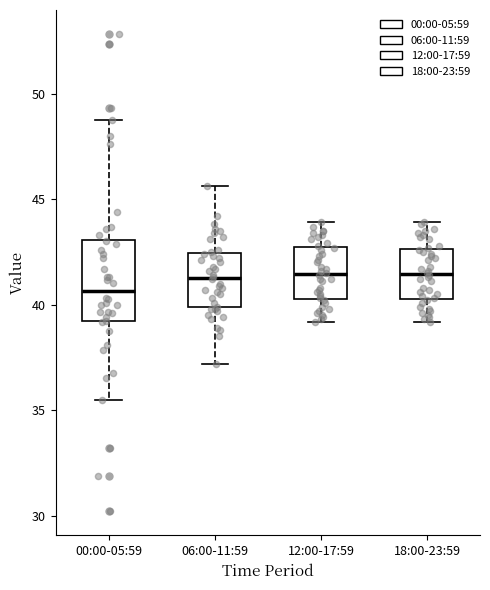

Reading left to right, transcribe this box plot: for each box, give where its median line is, the range the box spans, and where its two whiskers end, as read against the y-axis. The values are not printed on the chart, so give them approximately, as read against the axis.

00:00-05:59: median 40.5, box 39.0 to 43.0, whiskers 35.5 to 48.5
06:00-11:59: median 41.5, box 40.0 to 42.5, whiskers 37.0 to 45.5
12:00-17:59: median 41.5, box 40.5 to 42.5, whiskers 39.0 to 44.0
18:00-23:59: median 41.5, box 40.5 to 42.5, whiskers 39.0 to 44.0